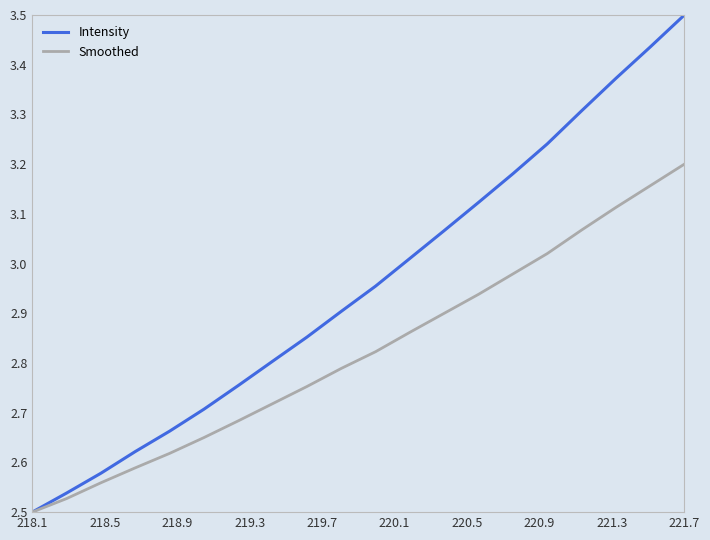

Which series has the largest total across all categories?

Intensity